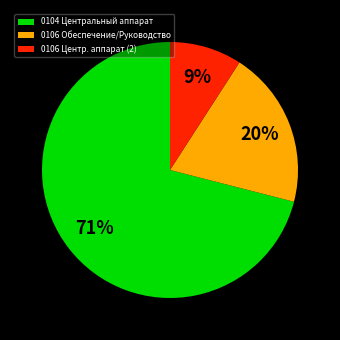

Is it true that 0106 Центр. аппарат (2) is 9% of the pie?

True